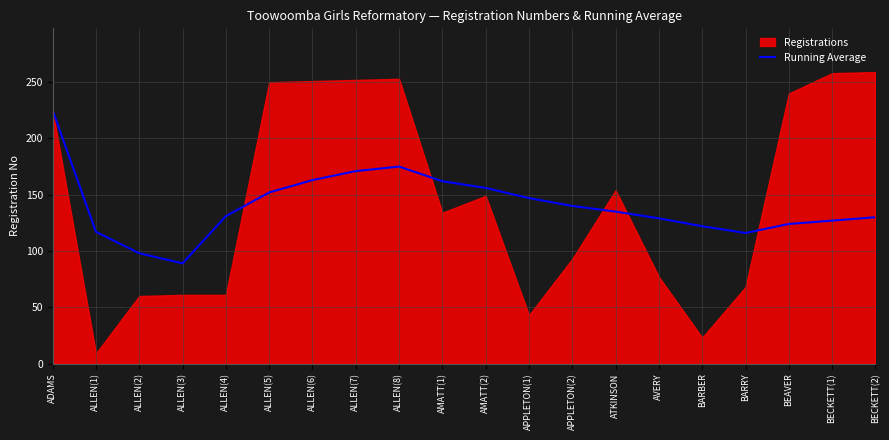

What is the label of the 14th point from the left?

ATKINSON